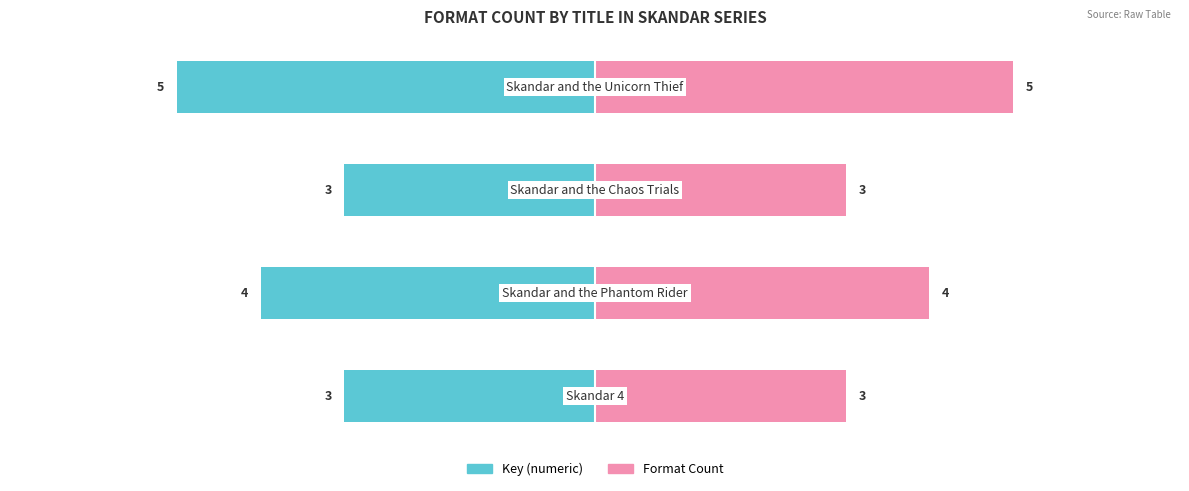

Reading left to right, extract all data points from this chart.

Key (numeric): -3	-4	-3	-5
Format Count: 3	4	3	5